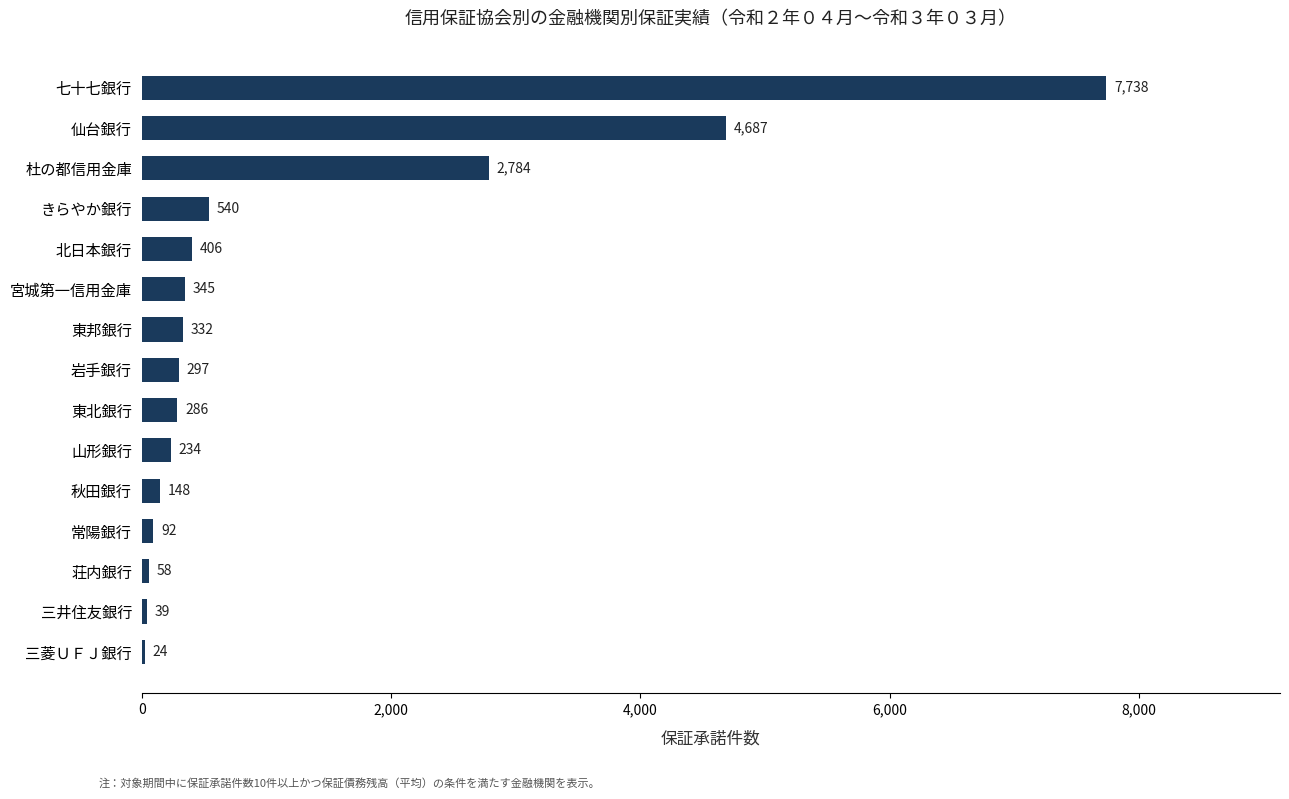

How many distinct data groups are displayed?

1